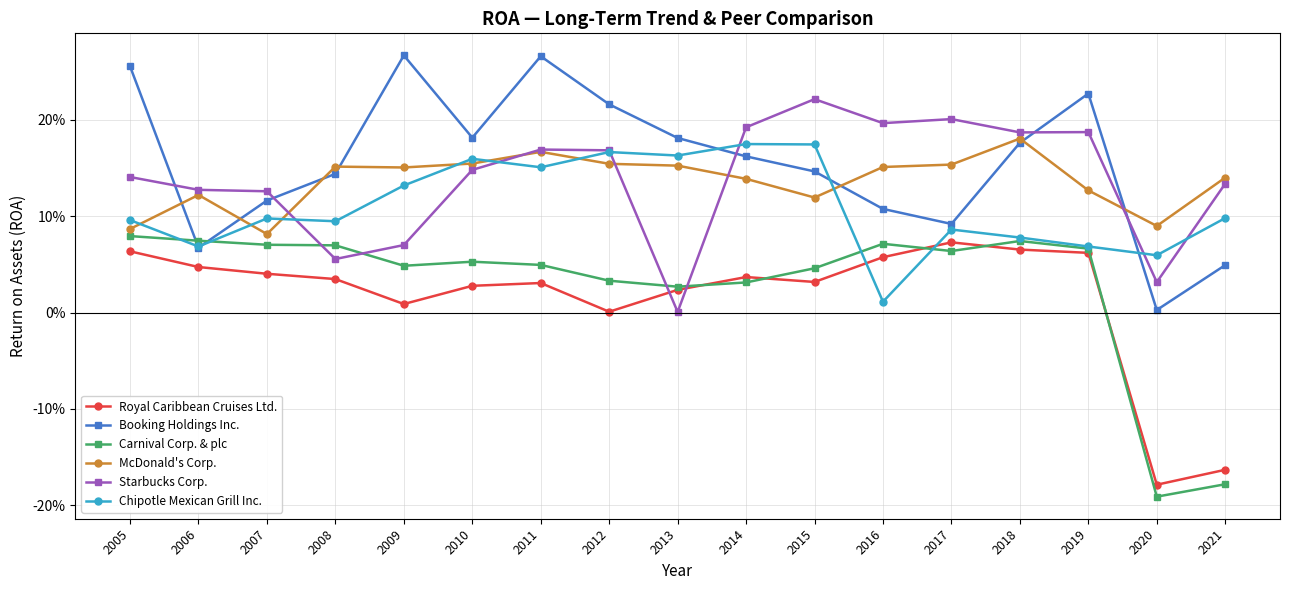

What are all the series names shown in the legend?

Royal Caribbean Cruises Ltd., Booking Holdings Inc., Carnival Corp. & plc, McDonald's Corp., Starbucks Corp., Chipotle Mexican Grill Inc.